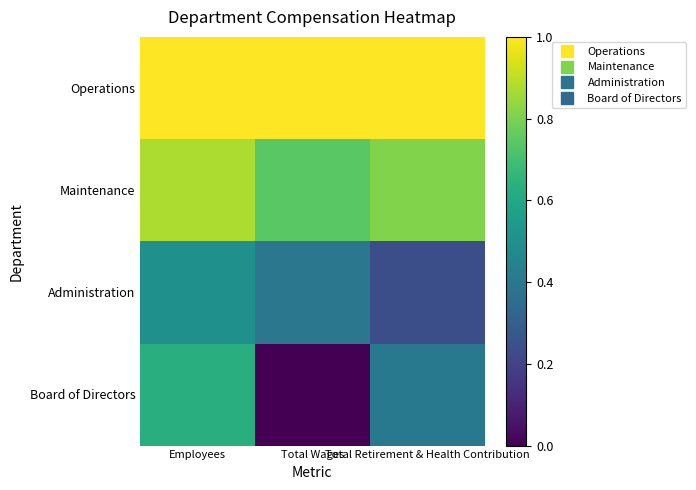

Reading right to left, what are all the values shown in this chart?

Operations: Total Retirement & Health Contribution=1.0	Total Wages=1.0	Employees=1.0
Maintenance: Total Retirement & Health Contribution=0.8	Total Wages=0.7	Employees=0.9
Administration: Total Retirement & Health Contribution=0.2	Total Wages=0.4	Employees=0.5
Board of Directors: Total Retirement & Health Contribution=0.4	Total Wages=0.0	Employees=0.6